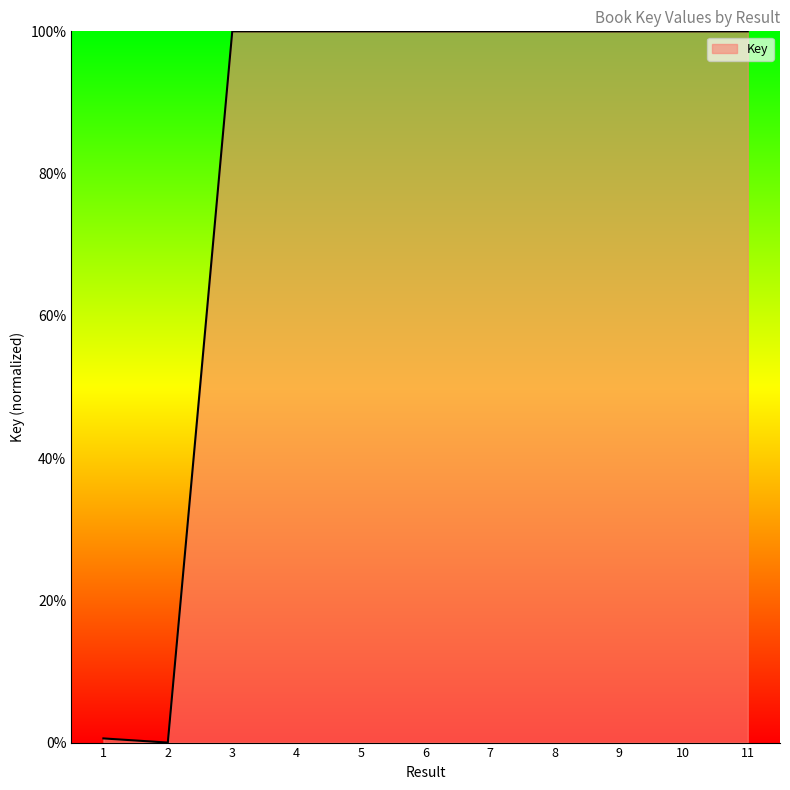

Reading left to right, what are all the values shown in this chart?

0.6	0.0	100.0	100.0	100.0	100.0	100.0	100.0	100.0	100.0	100.0